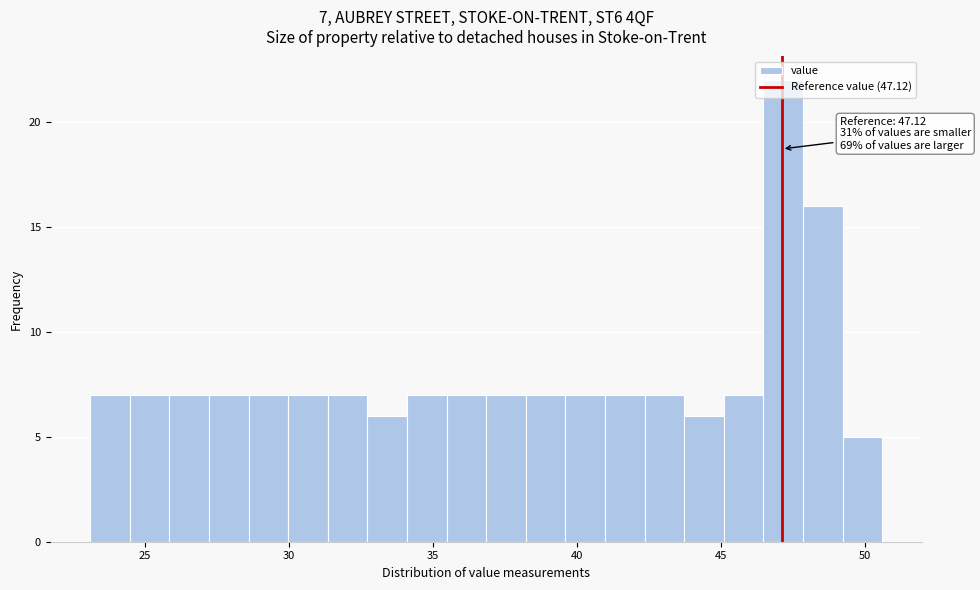

Read against the x-axis, roughly where is the centre of the tallest bar?

47.0